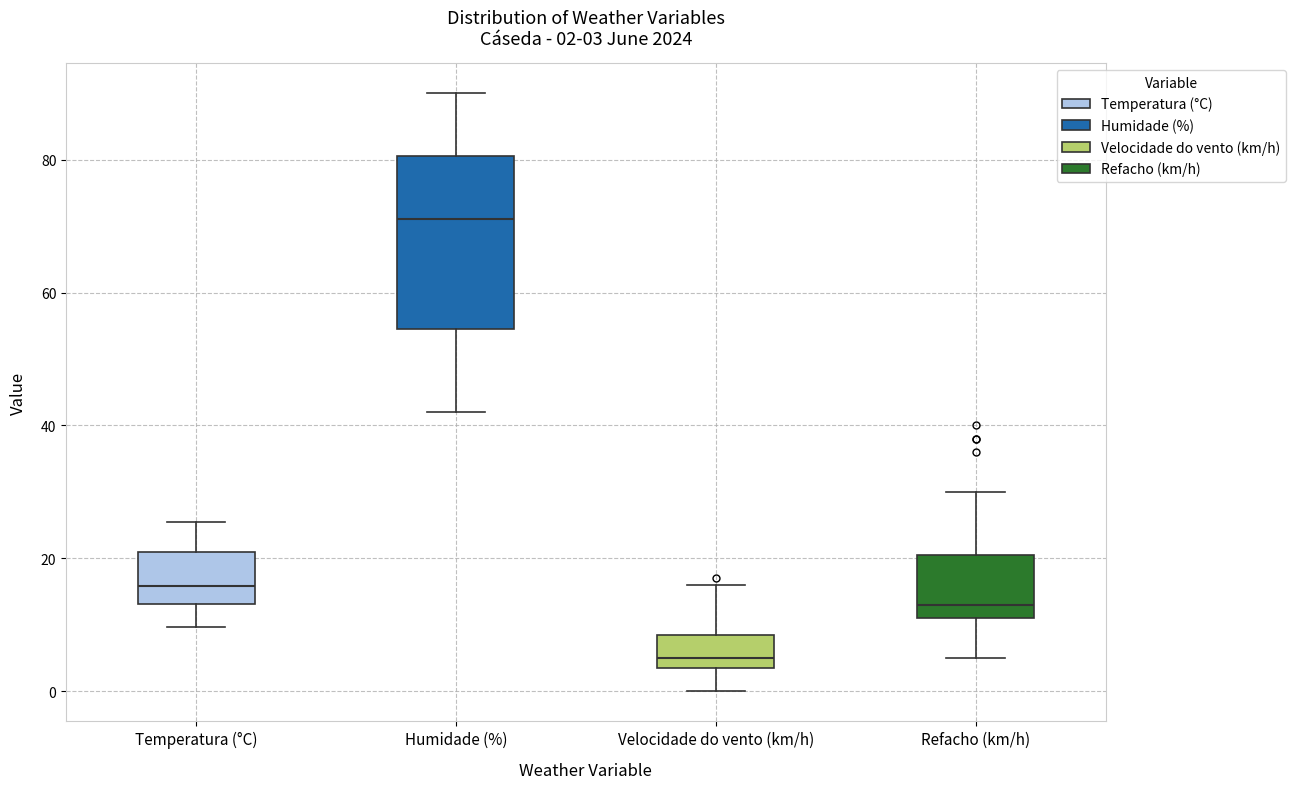

Which box has the lowest median line?

Velocidade do vento (km/h)